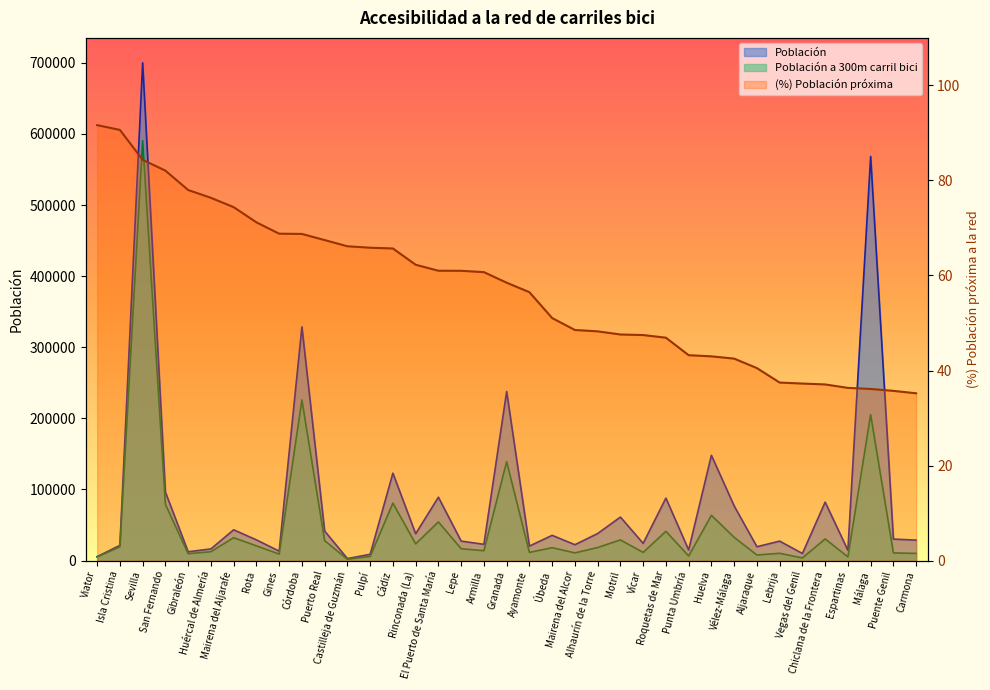

What is the sum of the (%) Población próxima values at Huelva and Vegas del Genil?

80.2